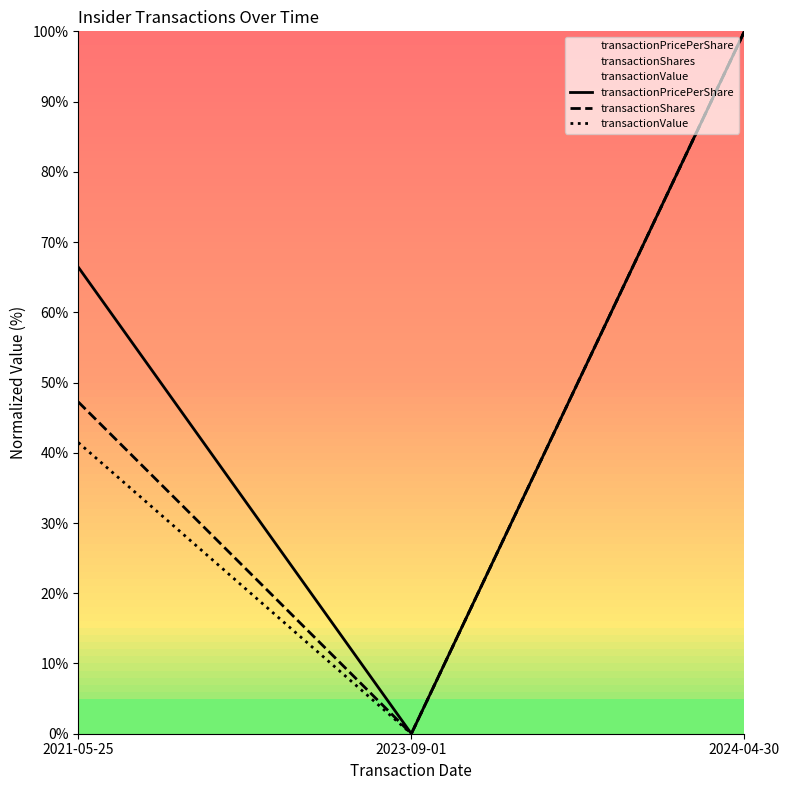

Where is transactionValue nearest to the value 50?

2021-05-25